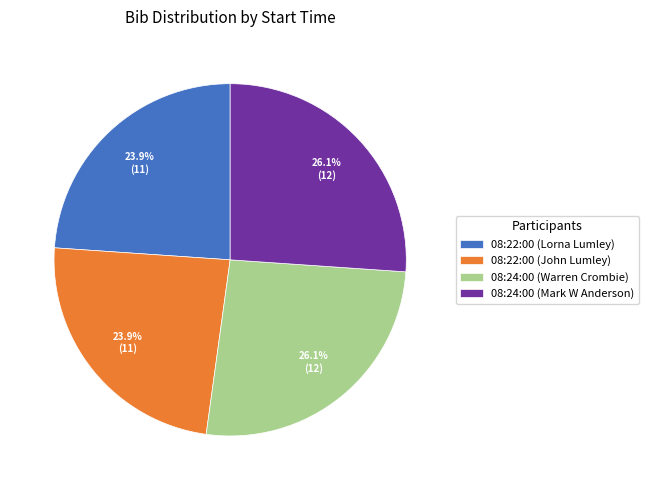

To the nearest percent, what is the combined percentage of 08:22:00 (Lorna Lumley) and 08:24:00 (Warren Crombie)?

50%